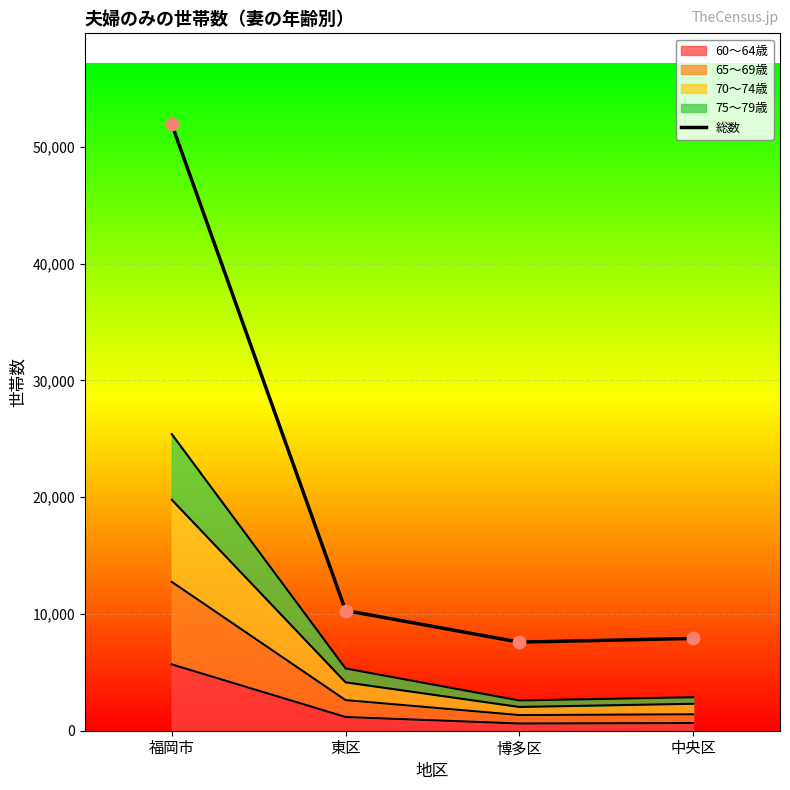

Which has a higher value, 中央区 or 福岡市?

福岡市